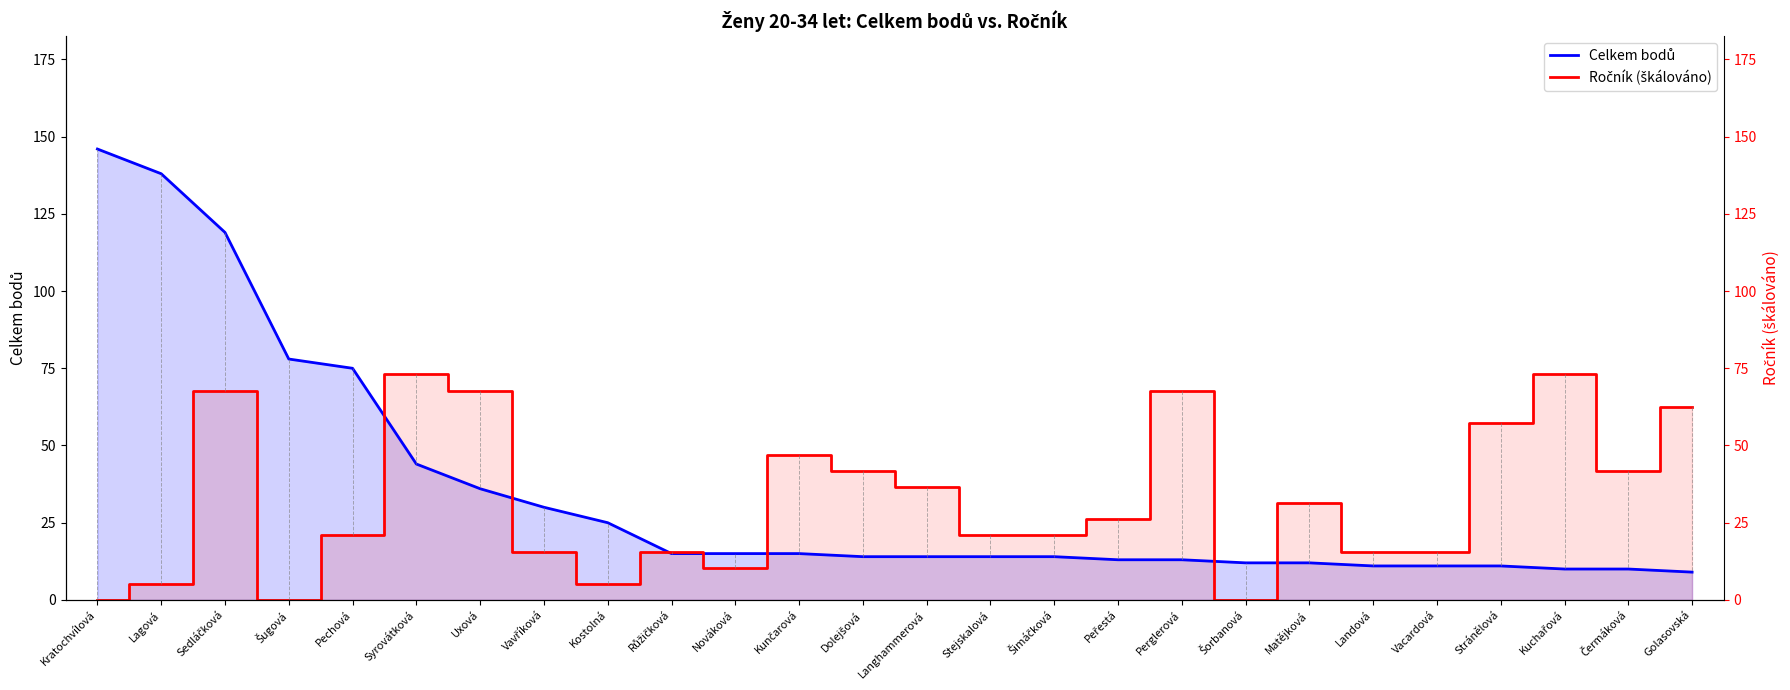

List the series in order of their peak value, highest first.

Celkem bodů, Ročník (škálováno)